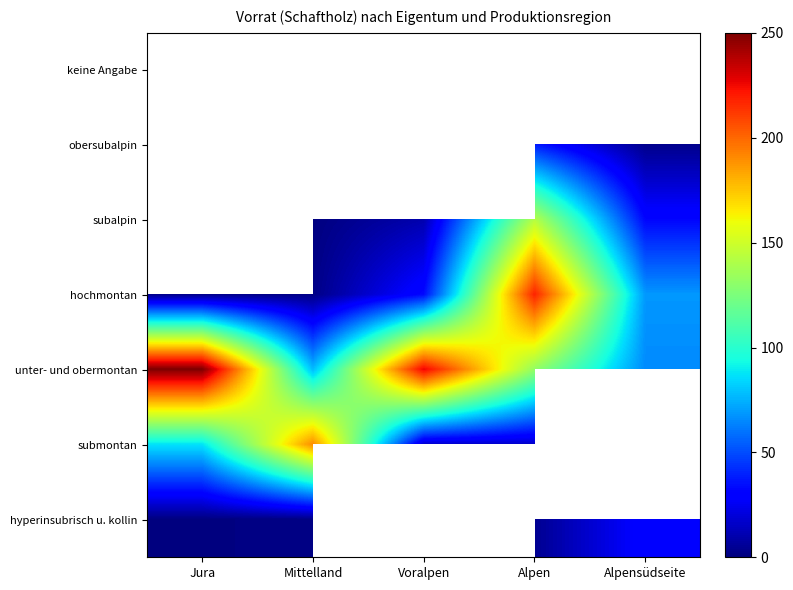

What value does the unter- und obermontan series have at Alpensüdseite?

65.4